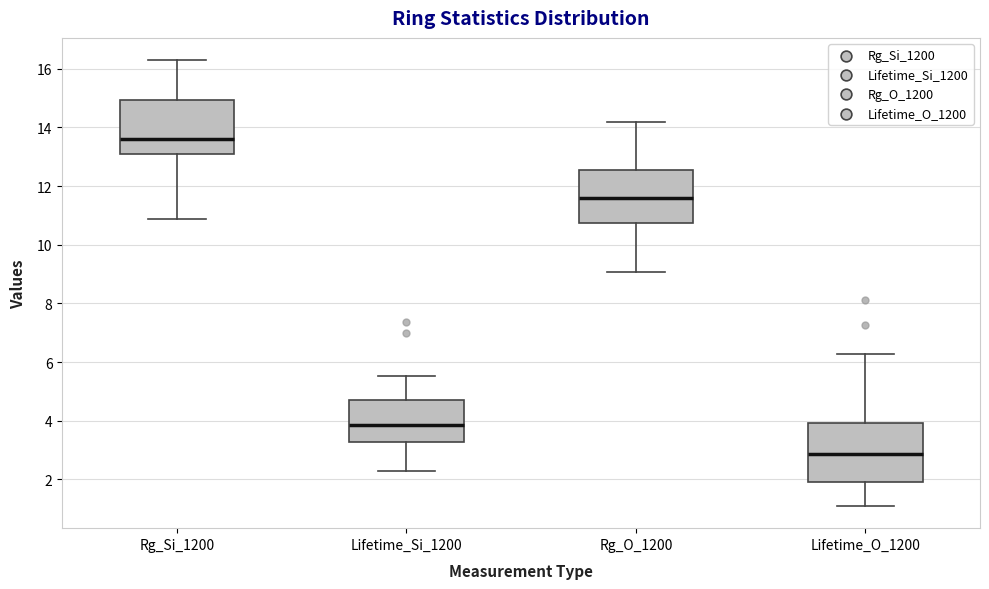

Which box has the highest median line?

Rg_Si_1200